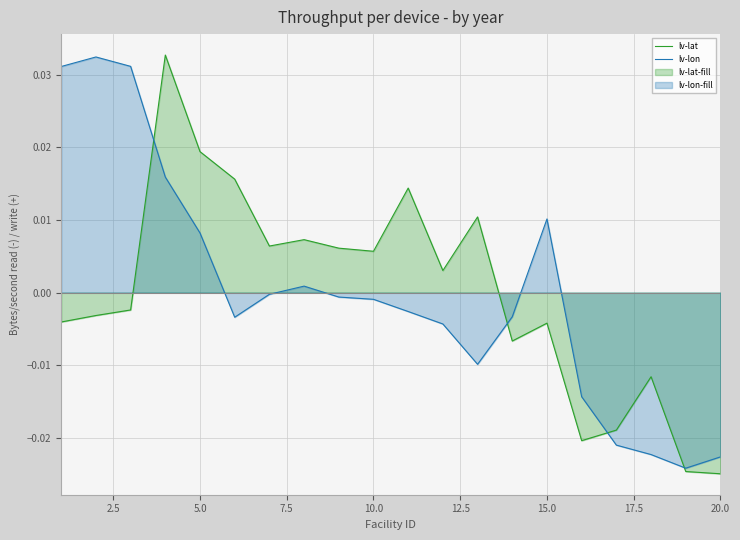

How many intersections are there between lv-lat and lv-lon?

4